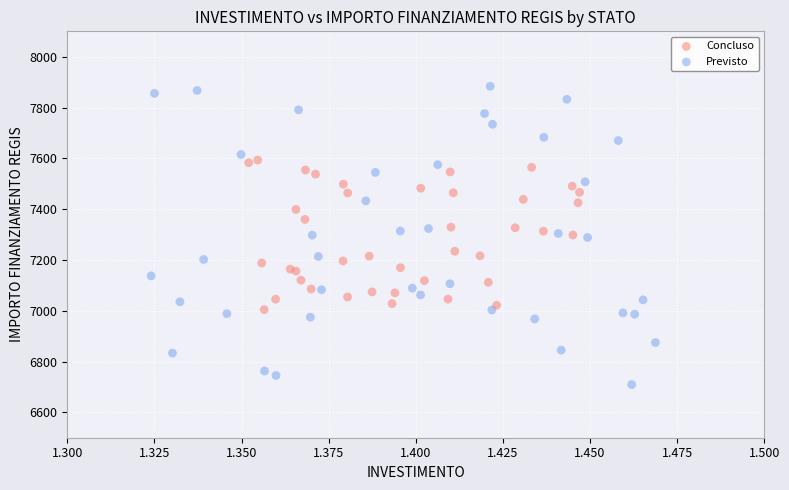

Which series has the widest spread of Y values?

Previsto